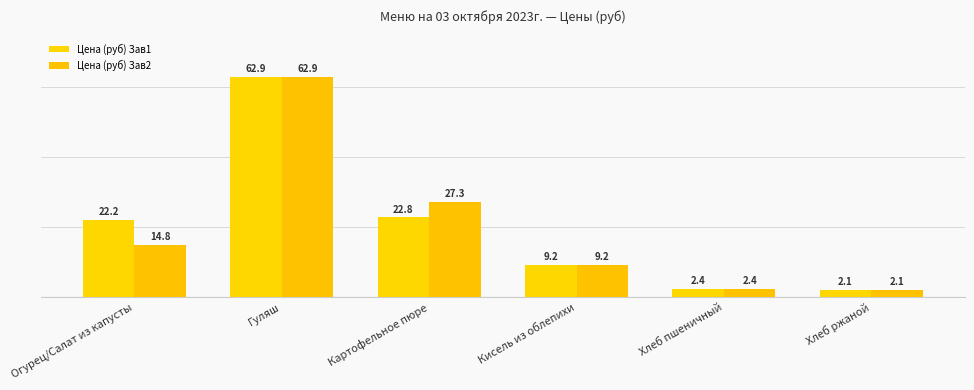

Which series has the largest range (max minus min)?

Цена (руб) Зав1